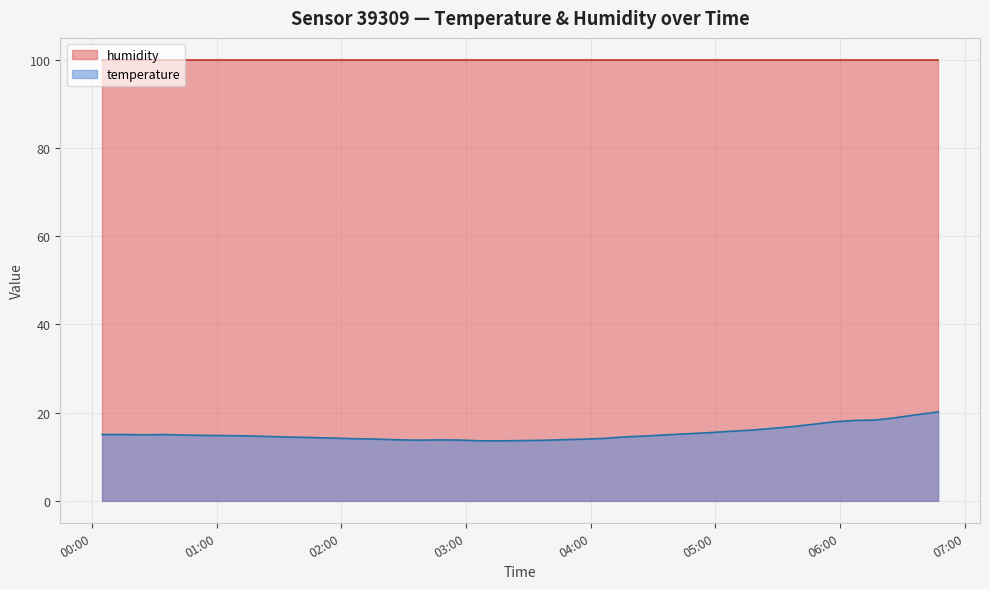

What position from the right is 2023-05-23T06:27:16?

3